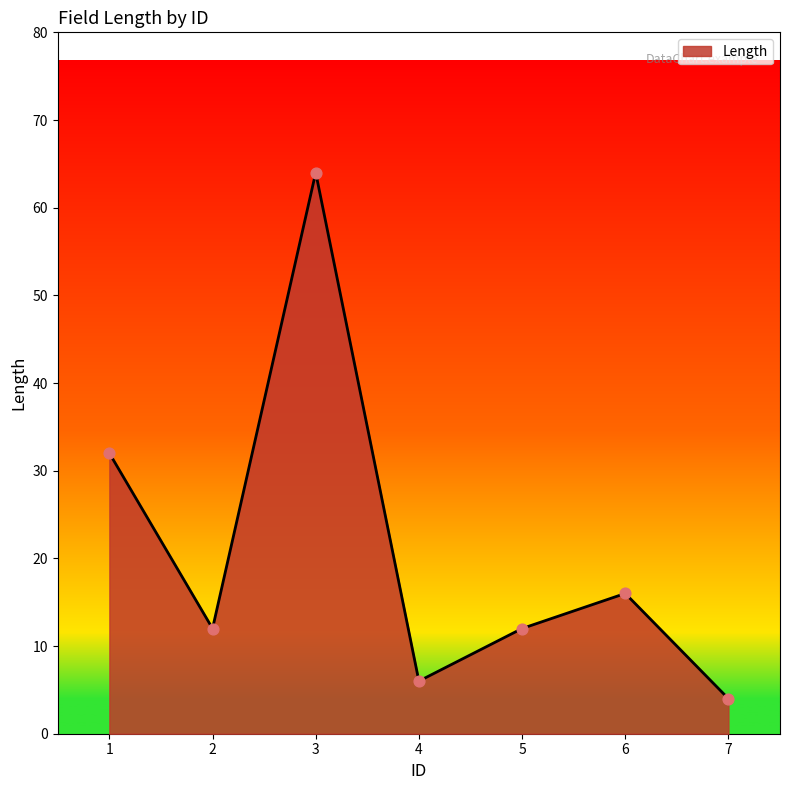

Between 2 and 1, which is larger?

1